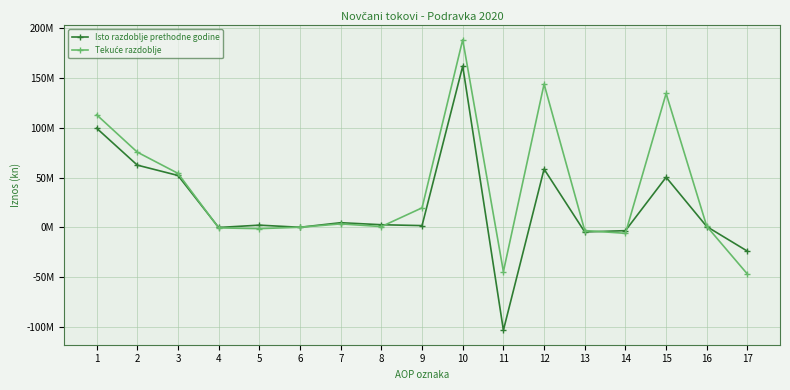

Between 4 and 15, which series saw the biggest shift?

Tekuće razdoblje